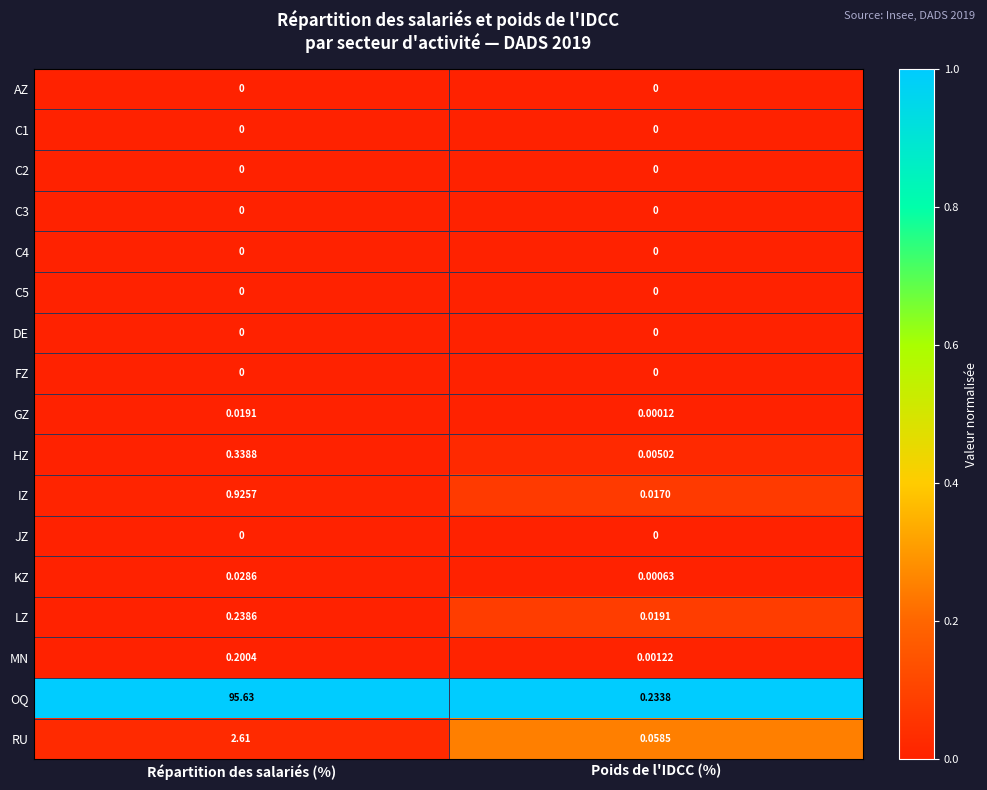

Is the value of C5 at Répartition des salariés (%) greater than the value of LZ at Poids de l'IDCC (%)?

No